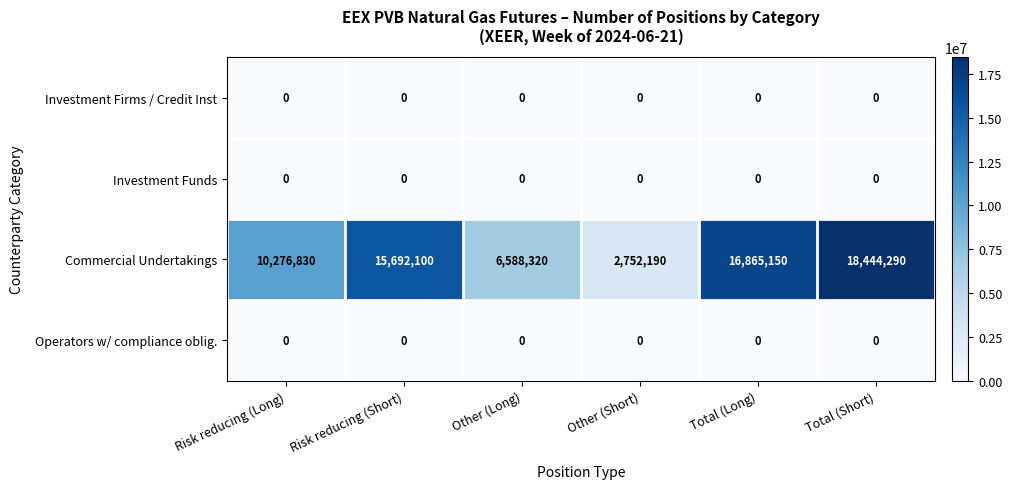

Which series has the largest total across all categories?

Commercial Undertakings